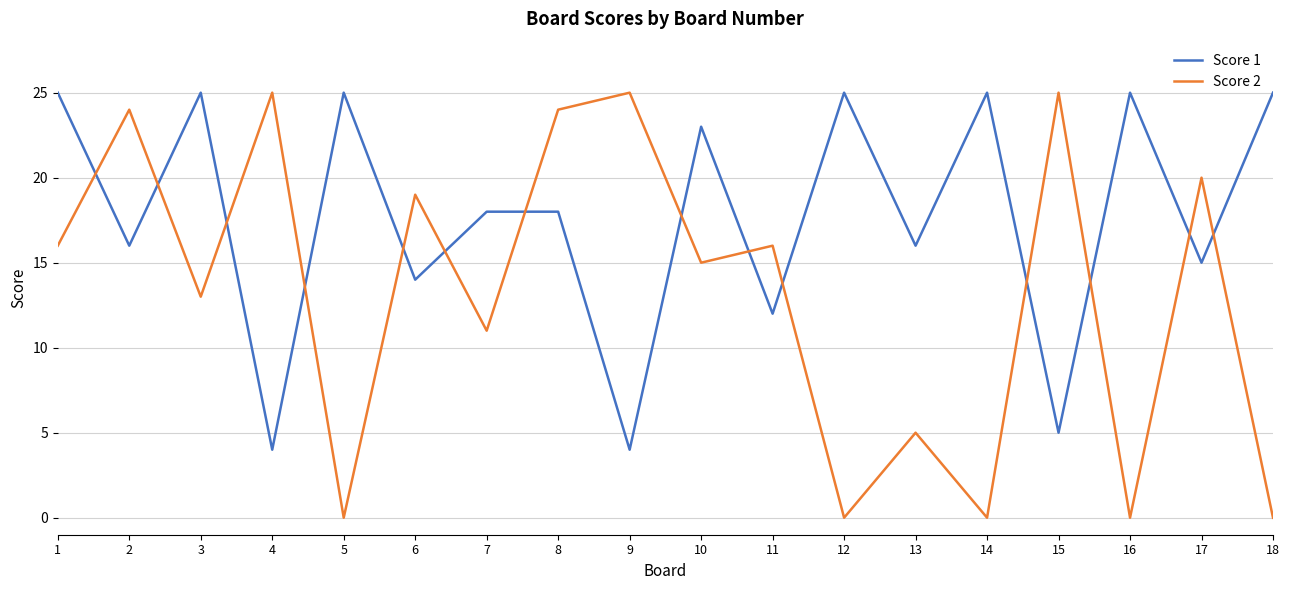

At which category does Score 2 reach its first local peak?

2